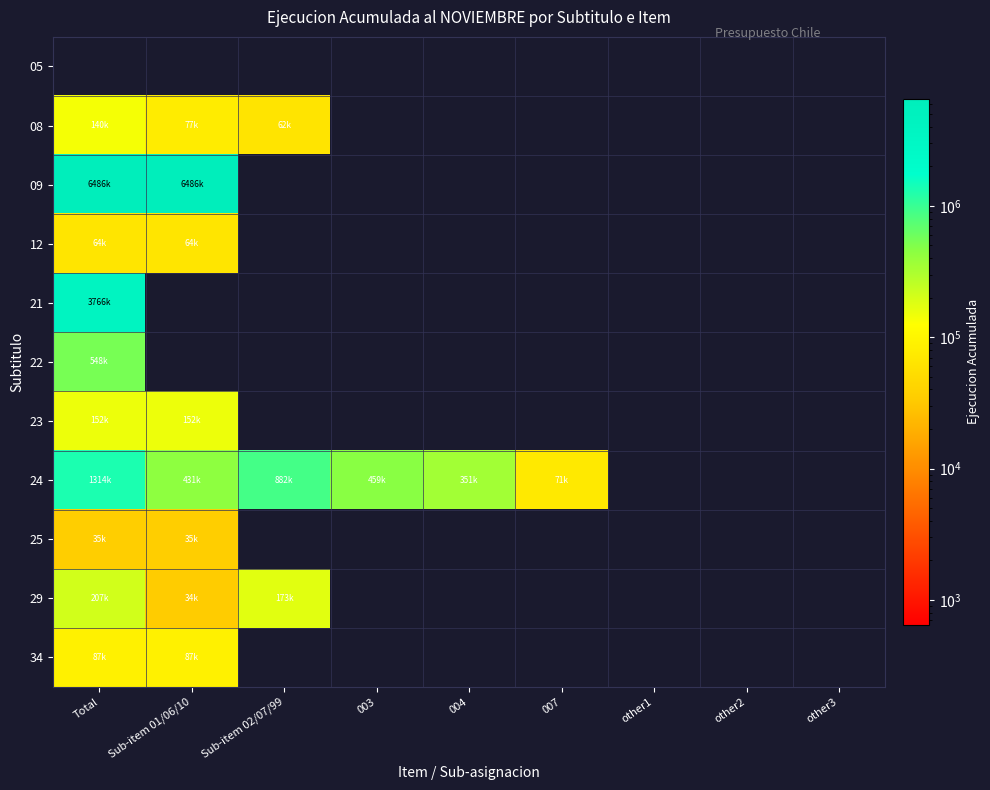

At which category is the sum across all series the highest?

Total